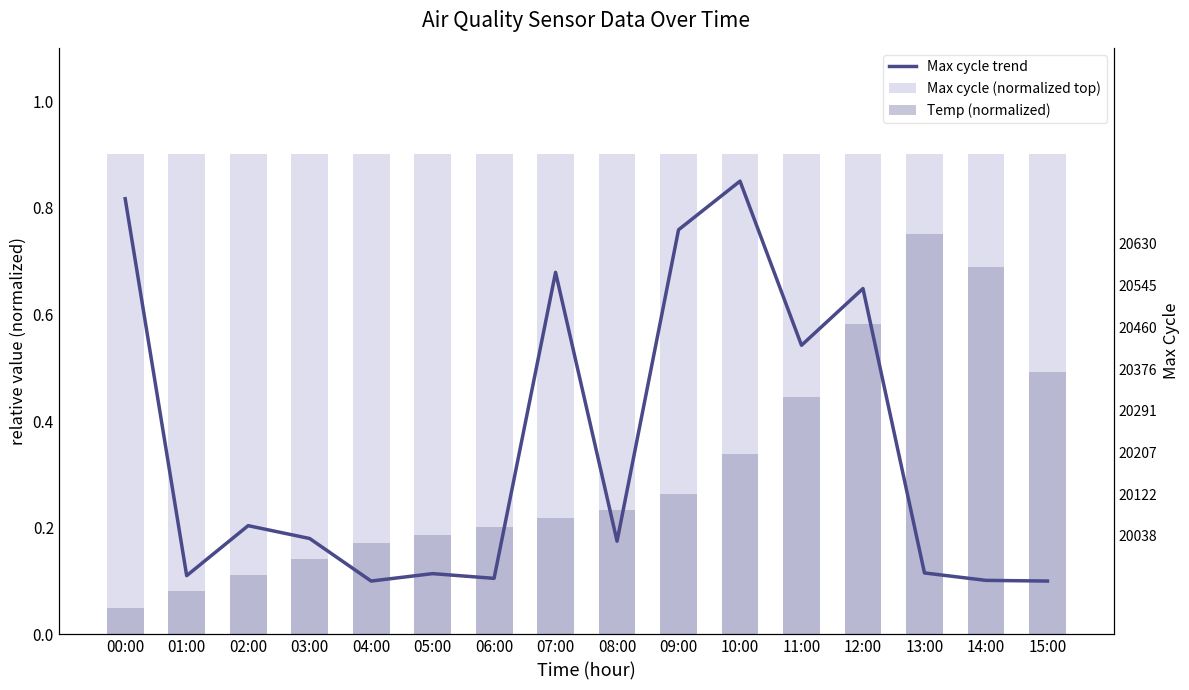

Is it true that Max cycle (normalized top) equals 1.6 at 04:00?

False